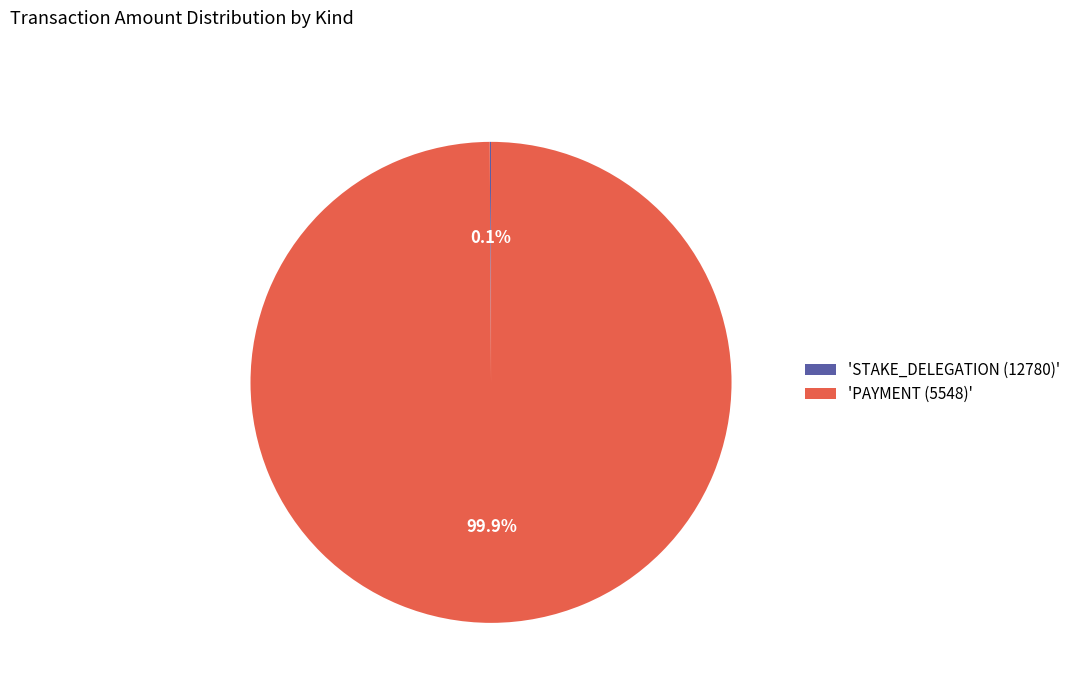

Does 'PAYMENT (5548)' represent more than half of the total?

Yes